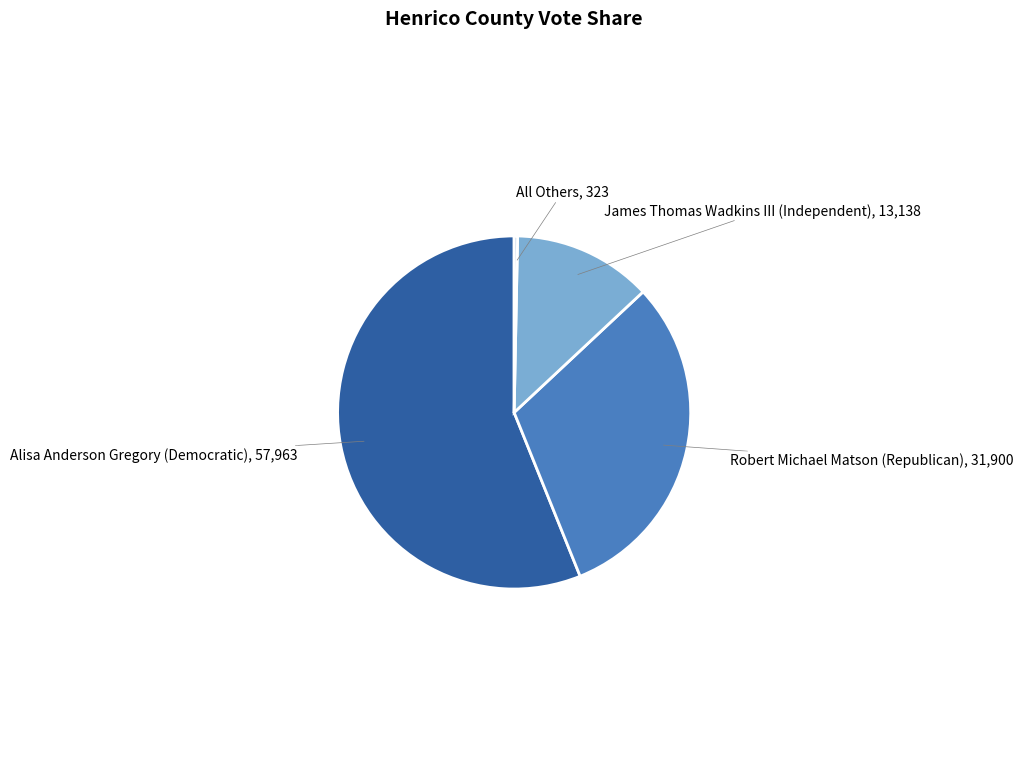

Between James Thomas Wadkins III (Independent) and All Others, which is larger?

James Thomas Wadkins III (Independent)